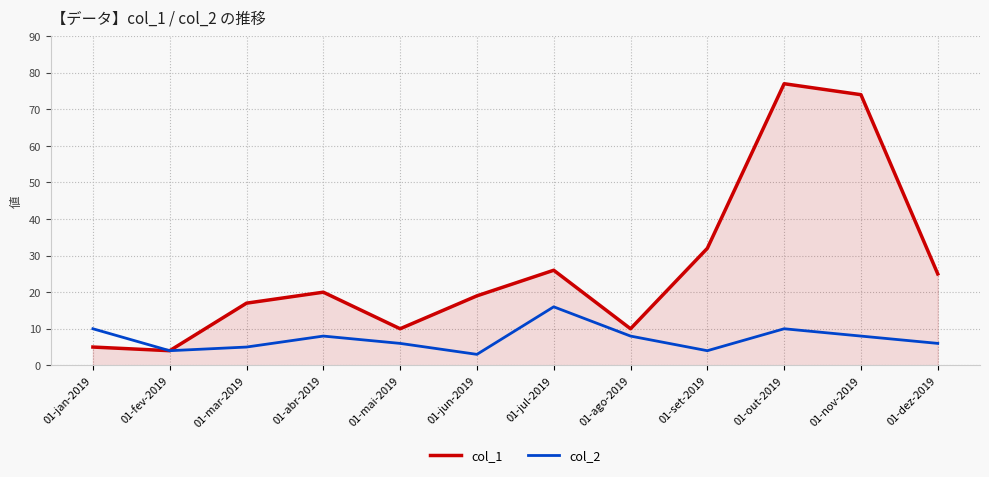

The value of col_1 at 01-out-2019 is 77. True or false?

True